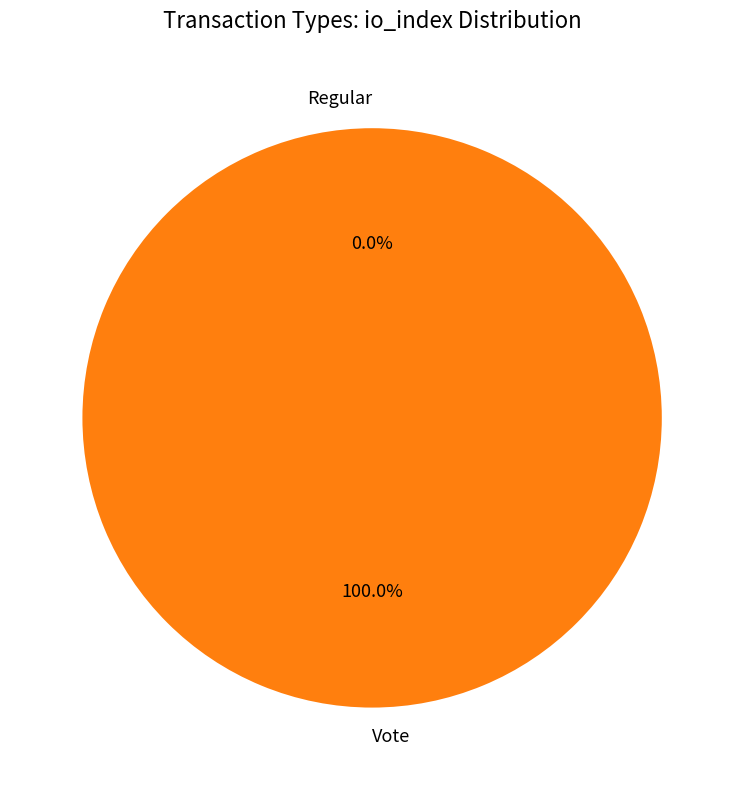

Is it true that Regular is 0% of the pie?

True